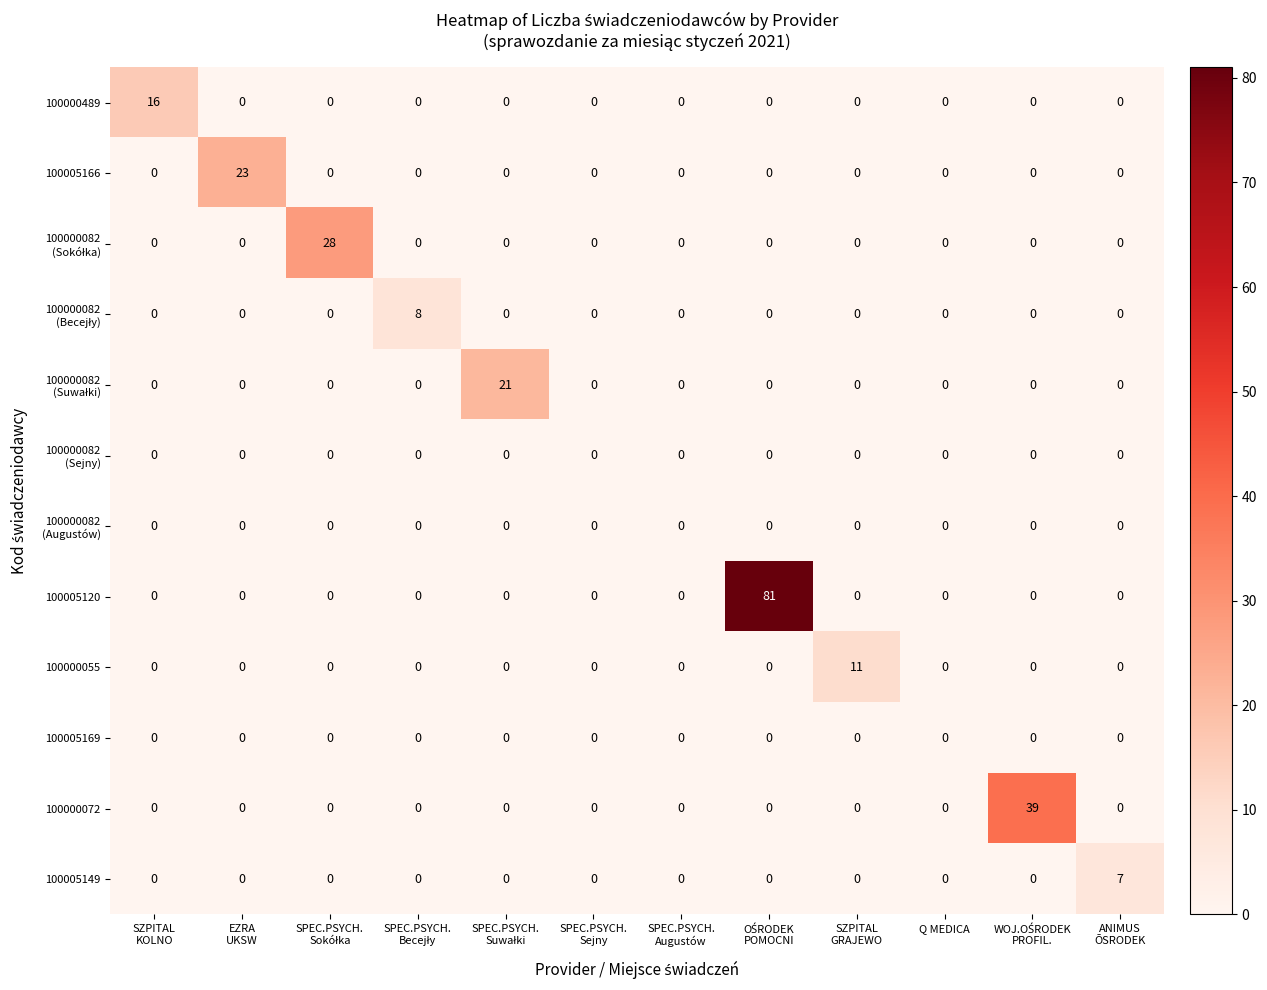

The value of 100000055 at Q MEDICA is -7. True or false?

False